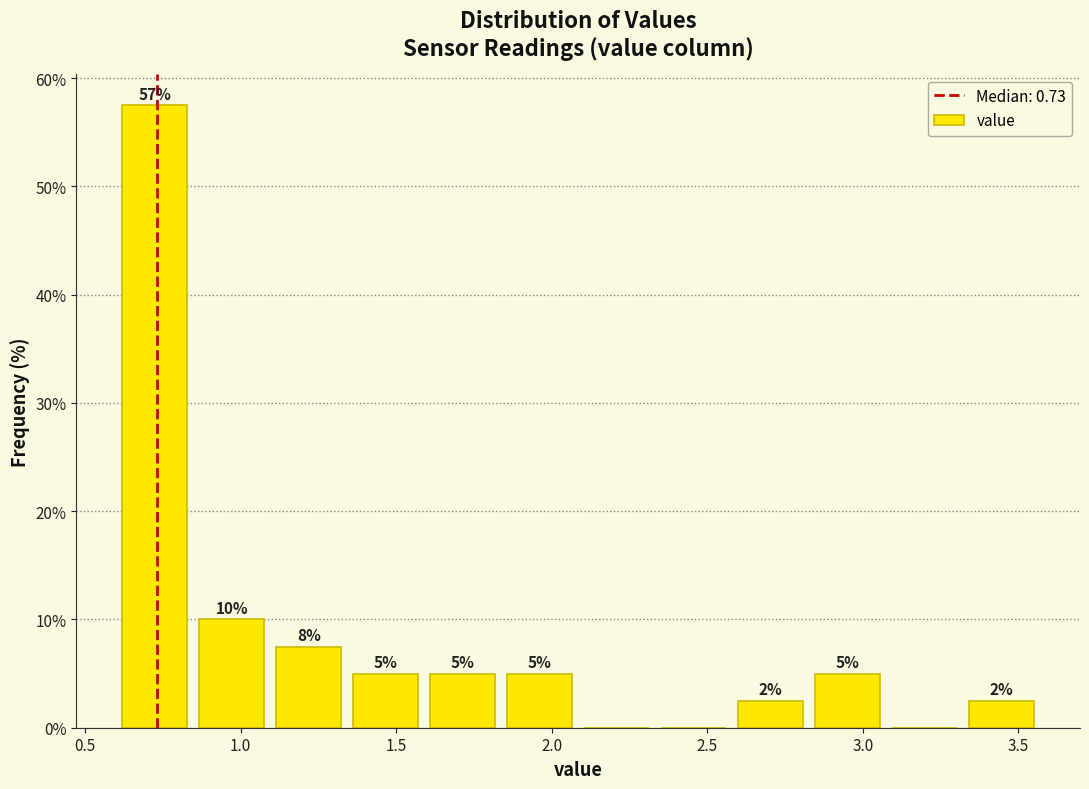

Over which range of the x-axis is the bar tallest?

0.60 to 0.85